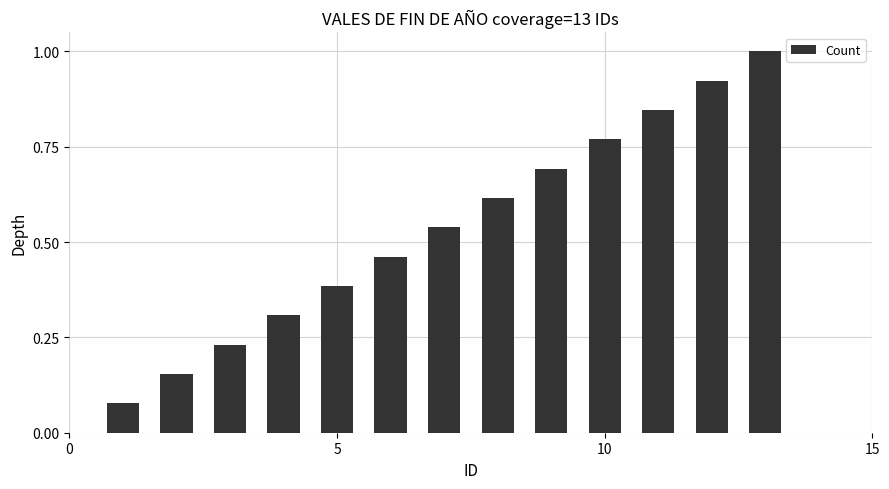

What is the greatest value displayed?

1.0